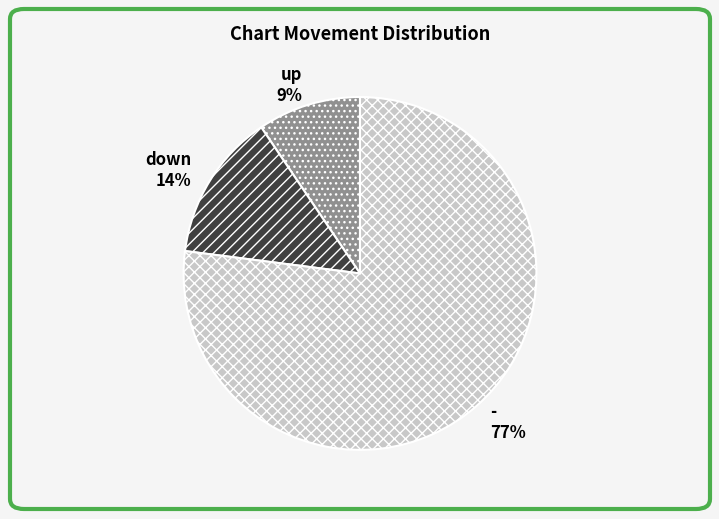

To the nearest percent, what is the combined percentage of - and up?

86%